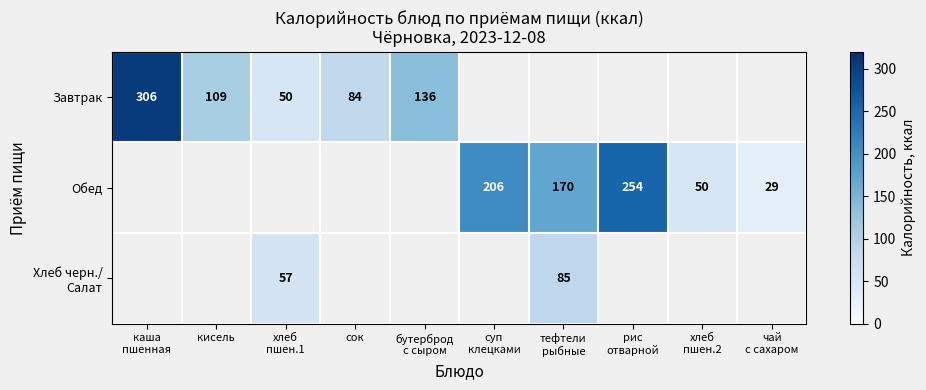

True or false: Завтрак has a value of 35.6 at кисель.

False